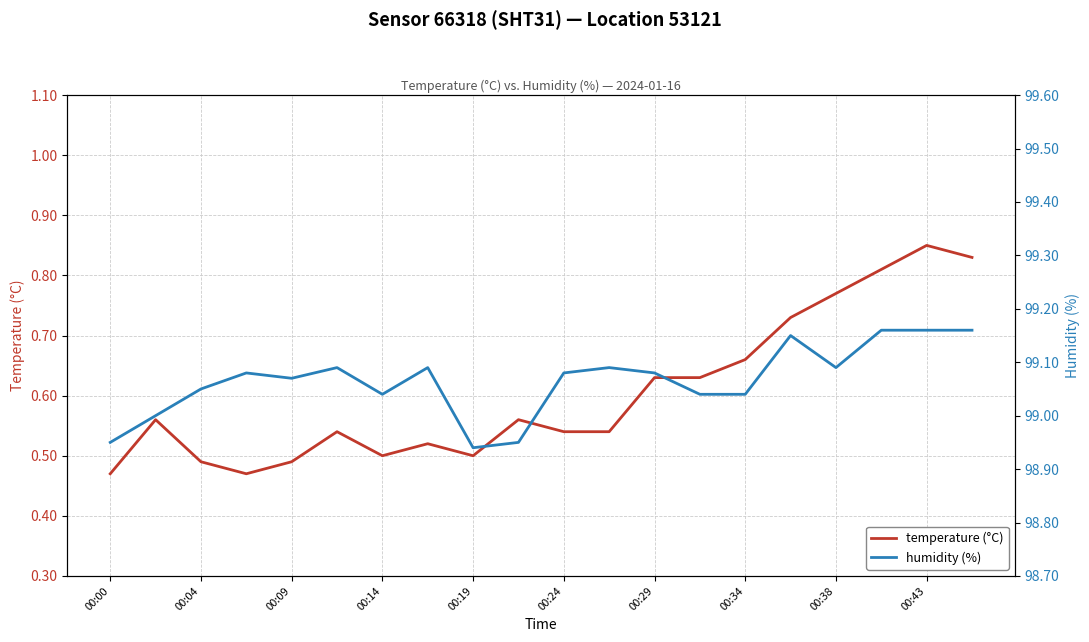

Which series has the largest total across all categories?

humidity (%)